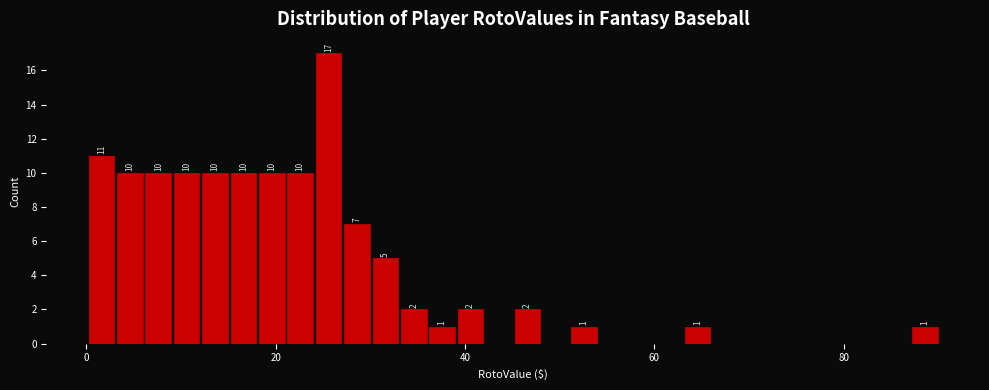

Around what value on the x-axis is the tallest bar? Give the approximate position of its centre, as read against the axis.

26